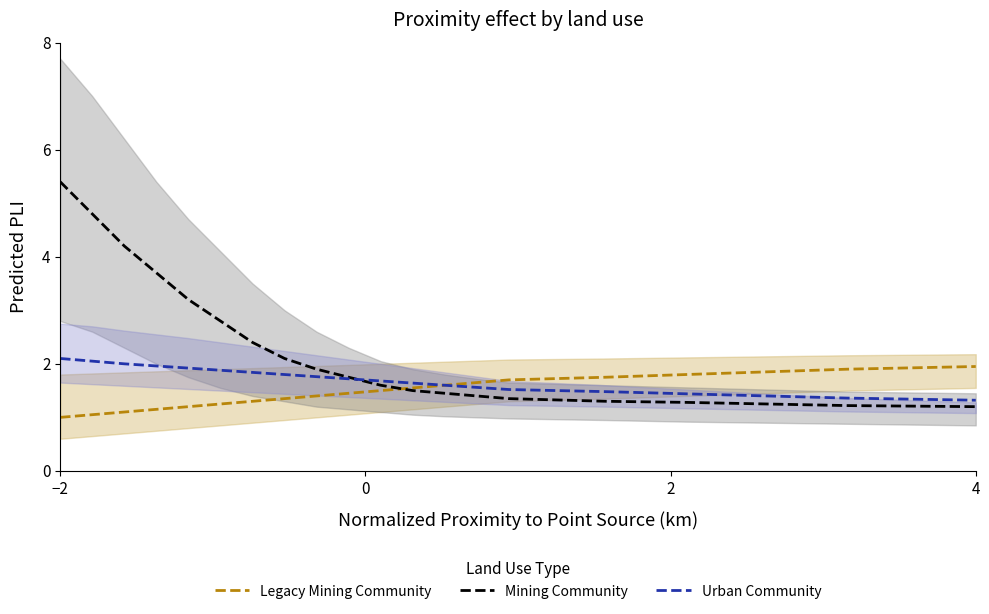

What is the minimum value for Mining Community?

1.2